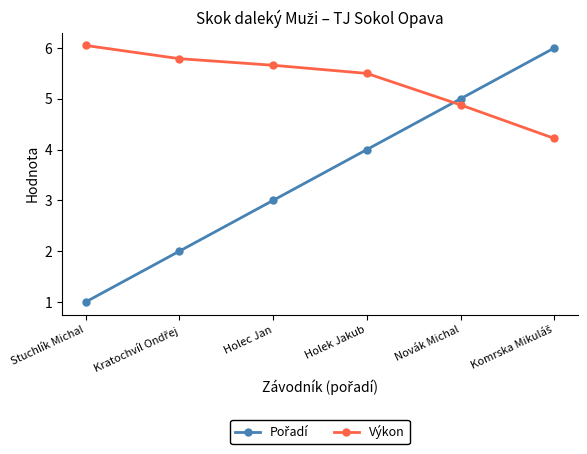

How many data points does each series have?

6